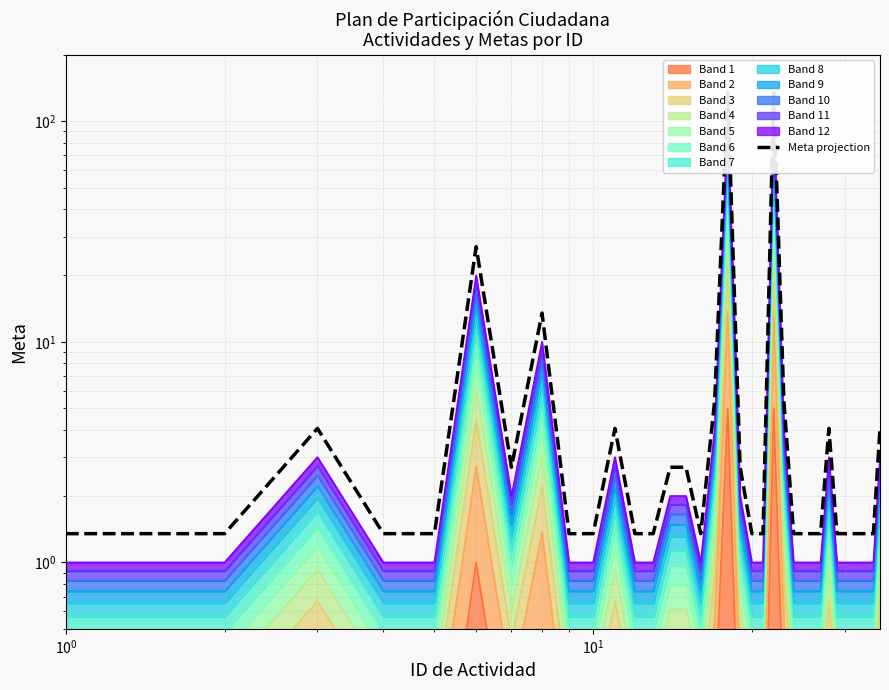

The value at $\mathdefault{10^{1}}$ is 5.9. True or false?

False